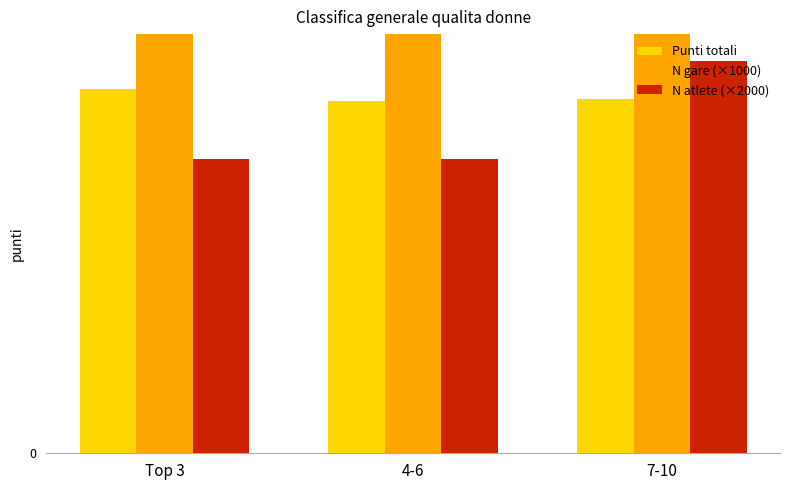

Where is N gare (×1000) nearest to the value 15000?

Top 3